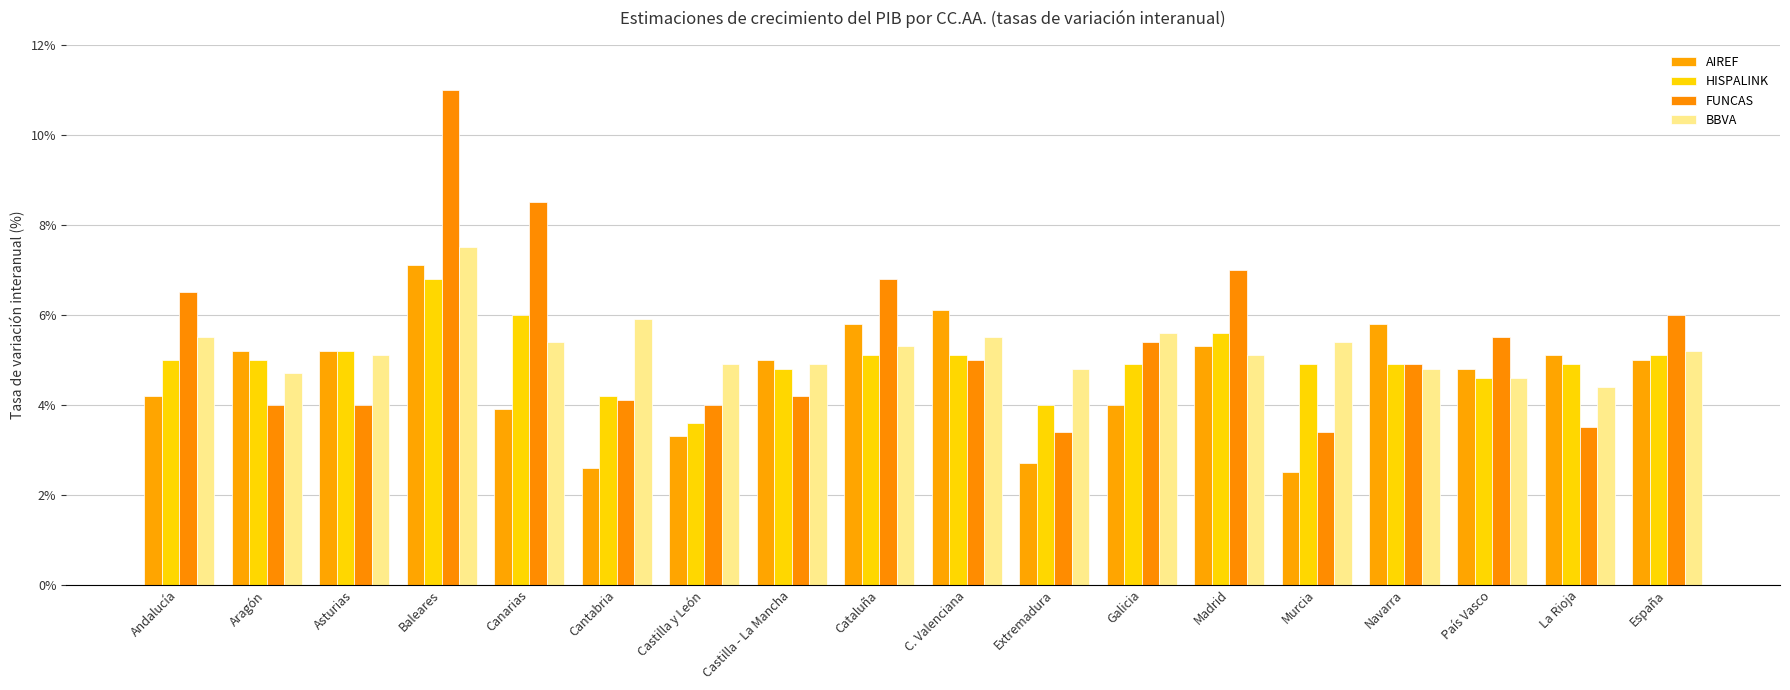

Is the value of FUNCAS at Extremadura greater than the value of AIREF at Canarias?

No